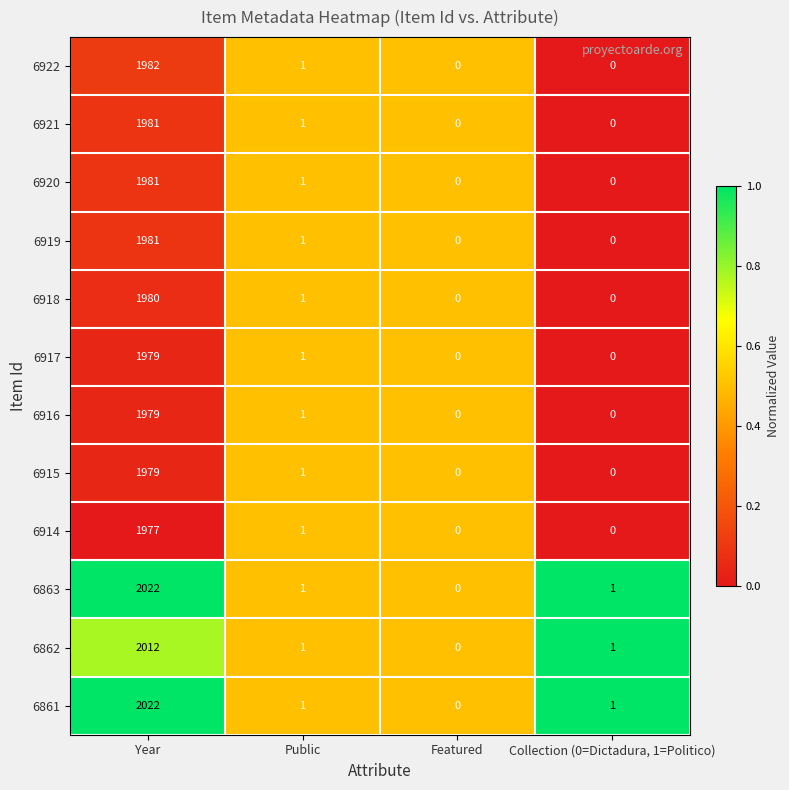

What is the total value across all series at Public?

12